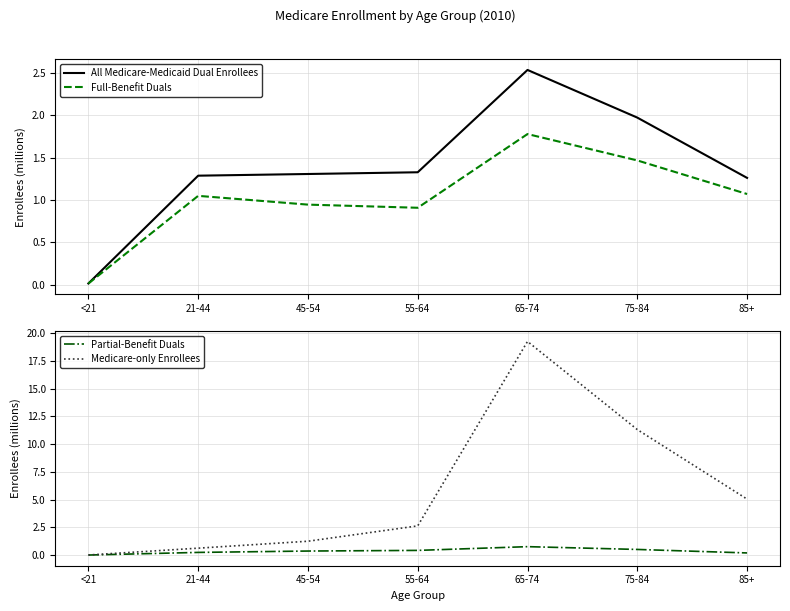

The All Medicare-Medicaid Dual Enrollees series shows 3.8 at 65-74. True or false?

False